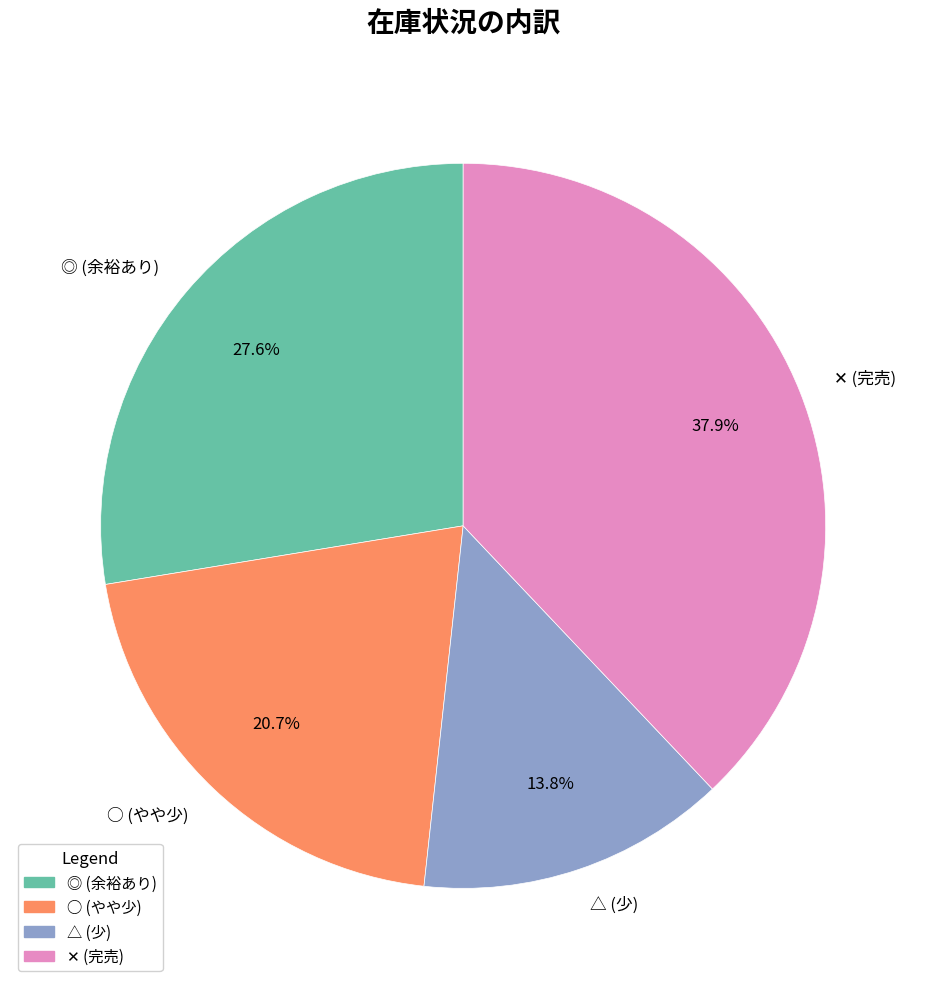

To the nearest percent, what is the combined percentage of ◎ and ○?

48%